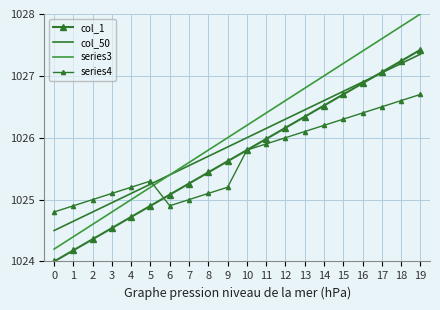

What is the difference between the maximum and minimum values in the series4 series?

1.9